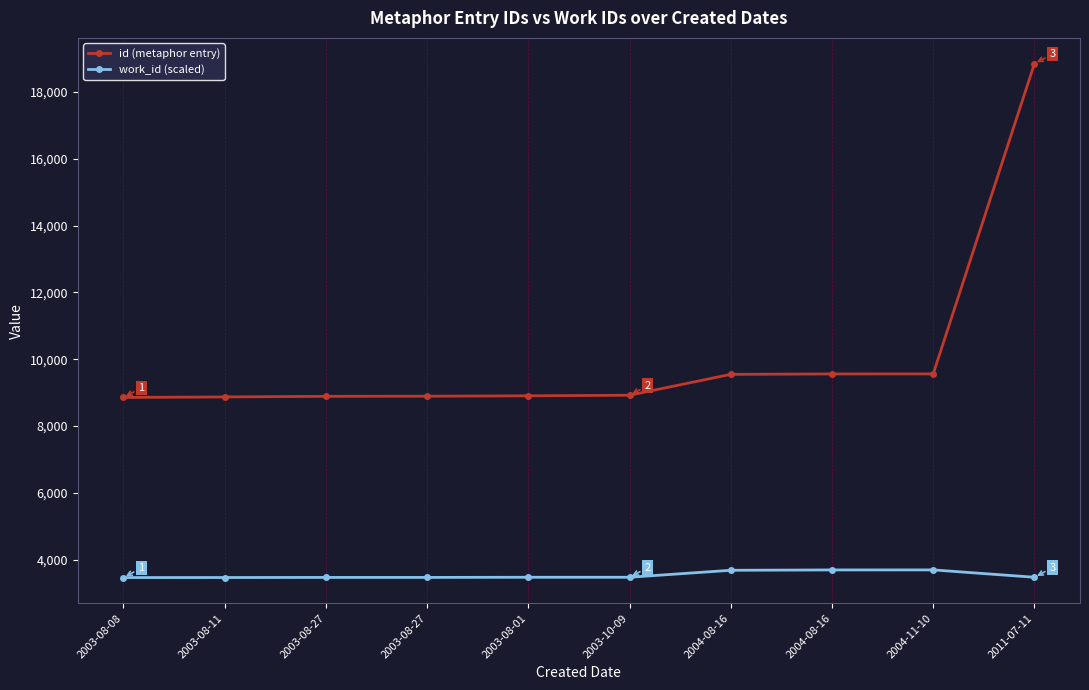

How many lines are shown in the chart?

2